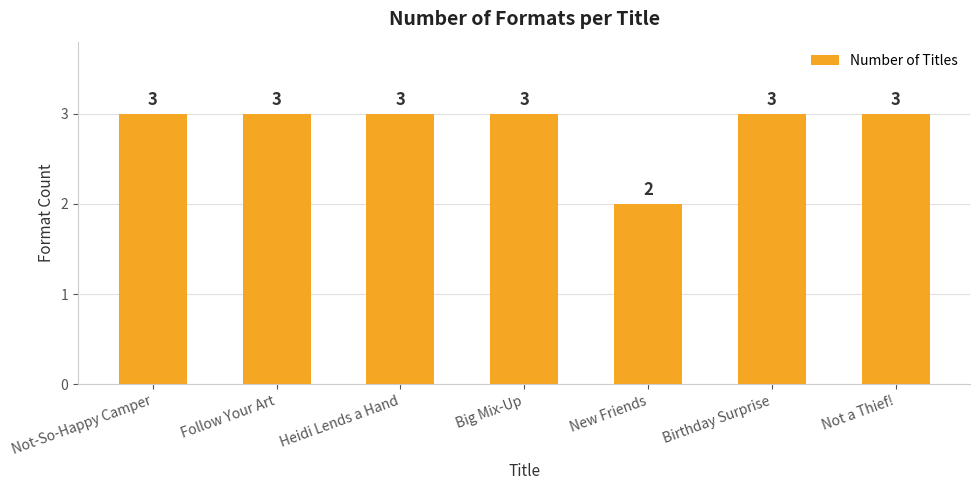

The chart shows a value of 4 at Birthday Surprise. True or false?

False